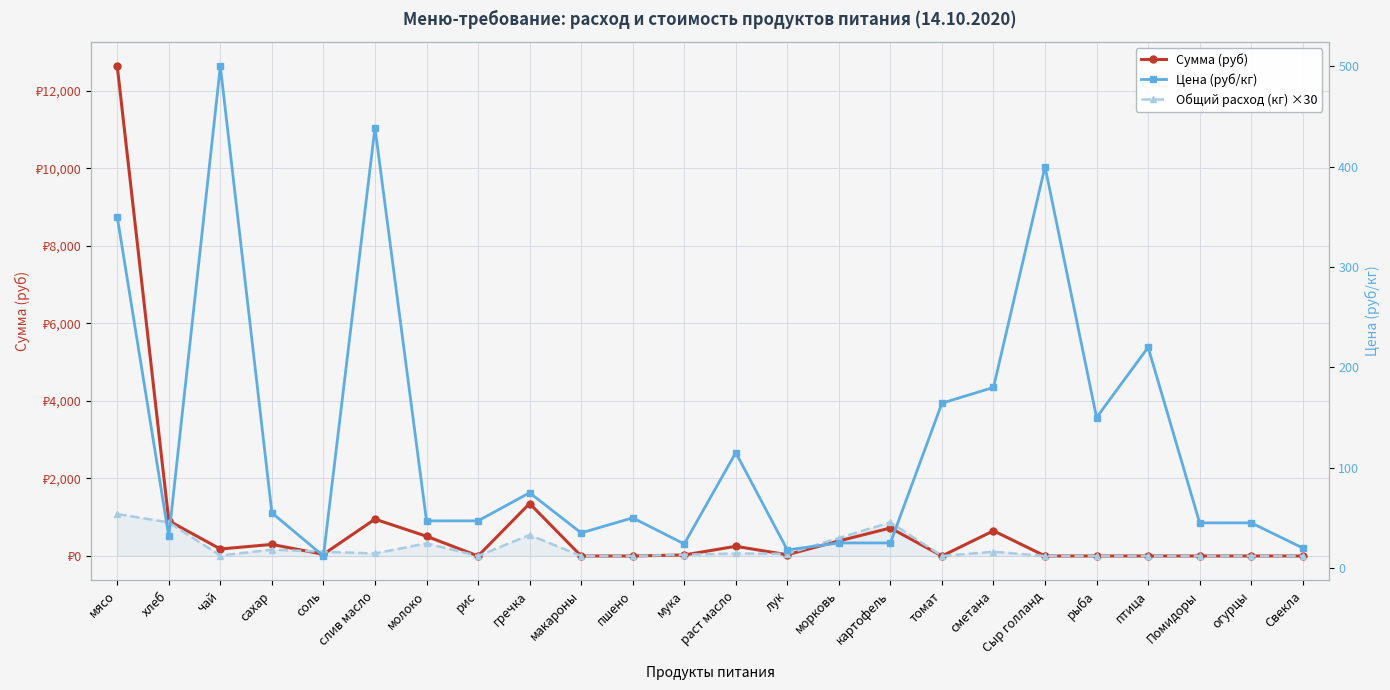

Reading right to left, list all the values displayed in this chart.

Сумма (руб): Свекла=0.0	огурцы=0.0	Помидоры=0.0	птица=0.0	рыба=0.0	Сыр голланд=0.0	сметана=649.8	томат=0.0	картофель=722.0	морковь=388.1	лук=32.5	раст масло=249.1	мука=26.0	пшено=0.0	макароны=0.0	гречка=1353.8	рис=0.0	молоко=509.0	слив масло=950.6	соль=43.3	сахар=297.8	чай=180.5	хлеб=907.7	мясо=12635.0
Общий расход (кг) ×30: Свекла=0.0	огурцы=0.0	Помидоры=0.0	птица=0.0	рыба=0.0	Сыр голланд=0.0	сметана=108.3	томат=0.0	картофель=866.4	морковь=465.7	лук=54.1	раст масло=65.0	мука=32.5	пшено=0.0	макароны=0.0	гречка=541.5	рис=0.0	молоко=324.9	слив масло=65.0	соль=108.3	сахар=162.4	чай=10.8	хлеб=866.4	мясо=1083.0
Цена (руб/кг): Свекла=20.0	огурцы=45.0	Помидоры=45.0	птица=220.0	рыба=150.0	Сыр голланд=400.0	сметана=180.0	томат=164.3	картофель=25.0	морковь=25.0	лук=18.0	раст масло=115.0	мука=24.0	пшено=50.0	макароны=35.0	гречка=75.0	рис=47.0	молоко=47.0	слив масло=438.9	соль=12.0	сахар=55.0	чай=500.0	хлеб=31.4	мясо=350.0